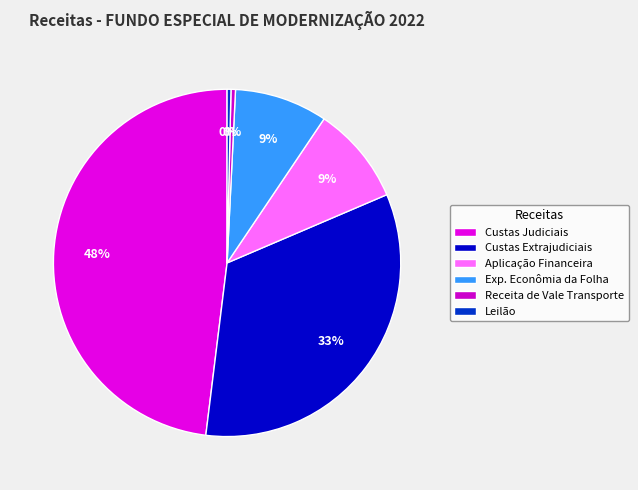

How many segments does this pie chart have?

6